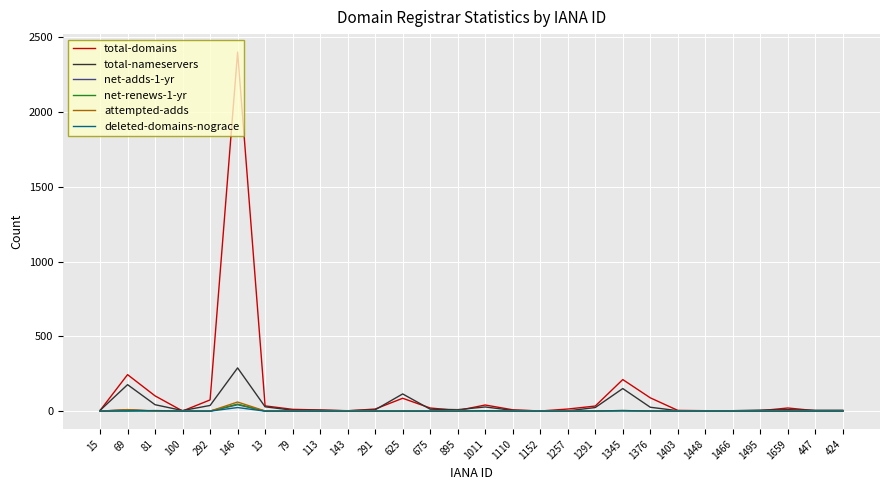

What position from the right is 81?

26